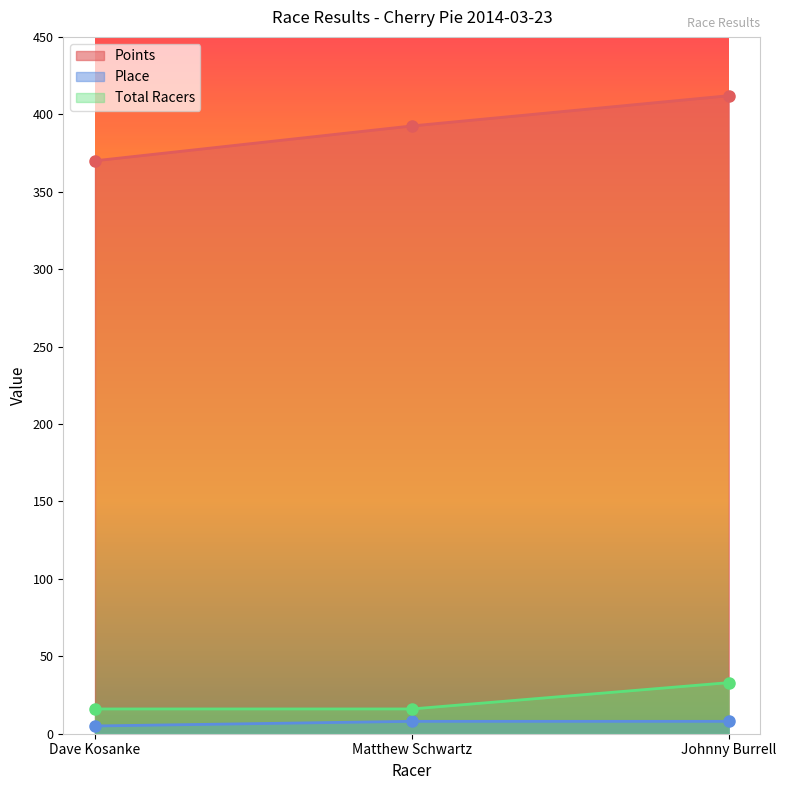

What is the spread (max minus min) of values at Matthew Schwartz?

384.5